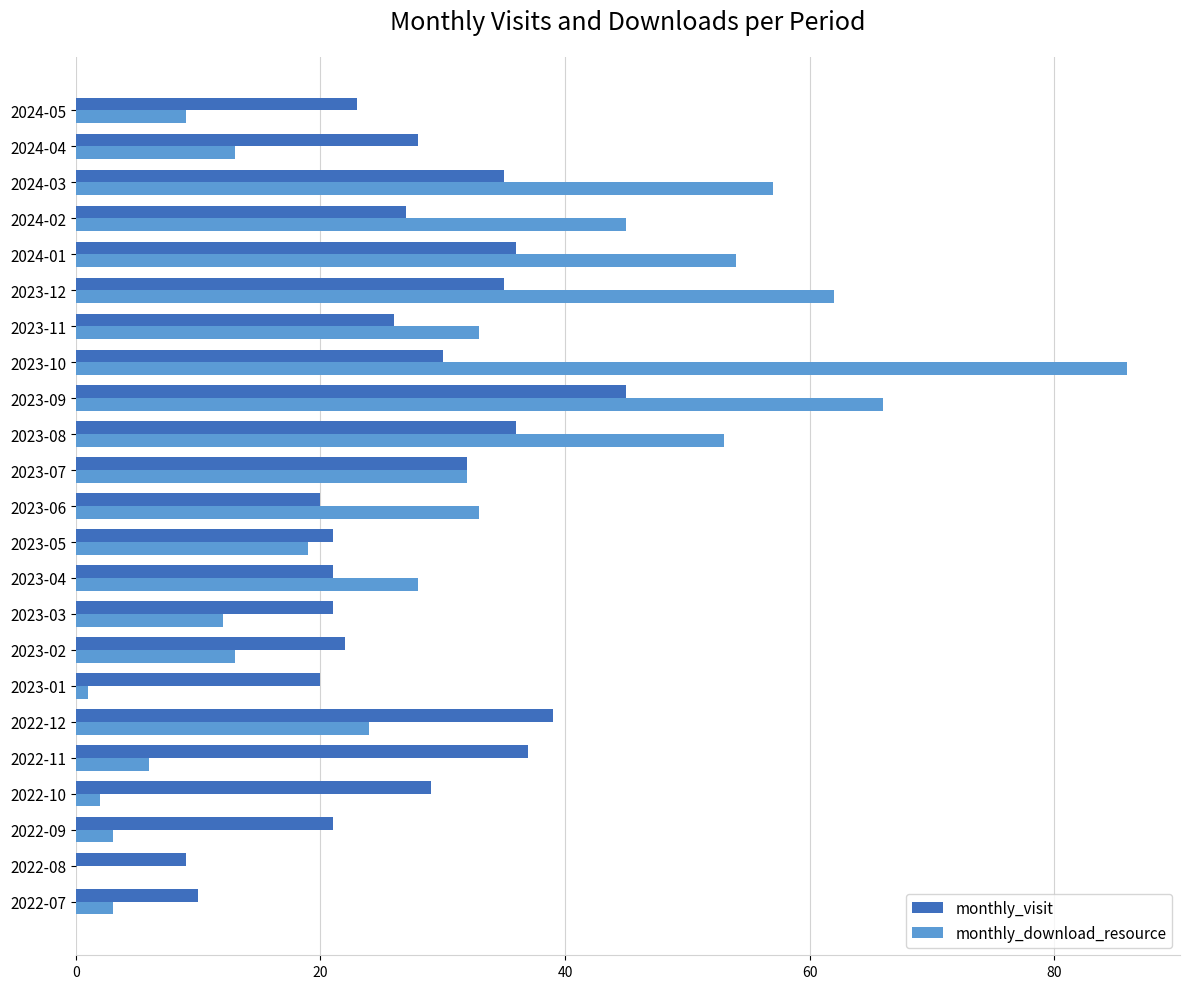

The monthly_visit series shows 30 at 2023-10. True or false?

True